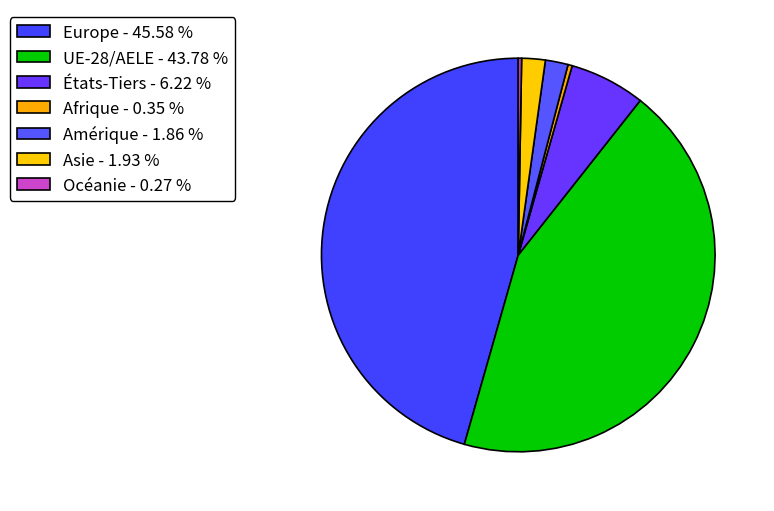

What is the smallest slice in the pie chart?

Océanie